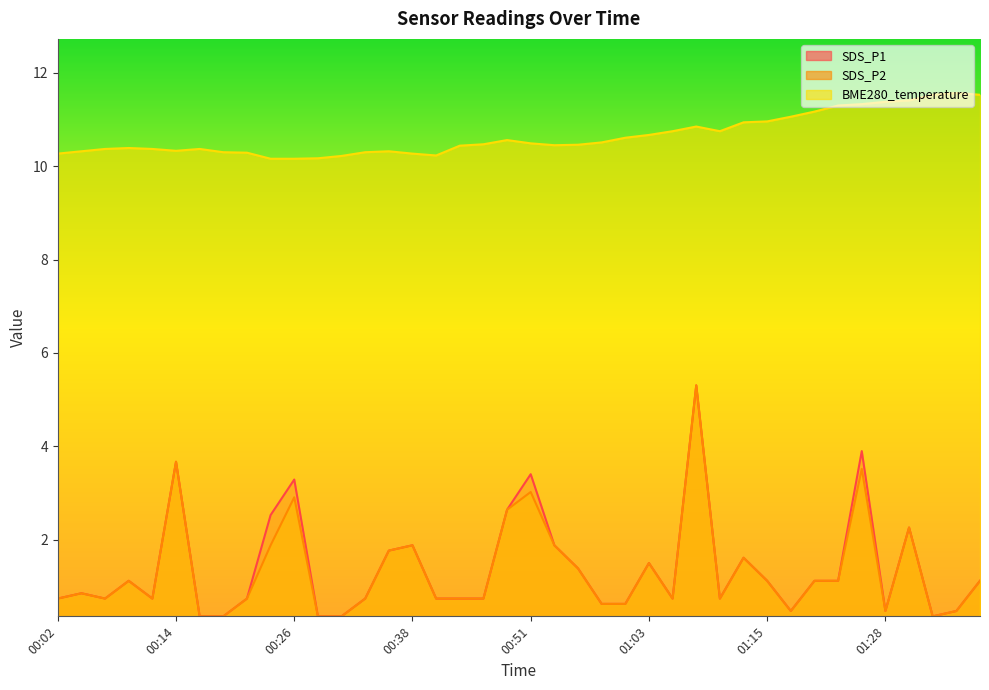

What is the maximum value shown in the chart?

11.6